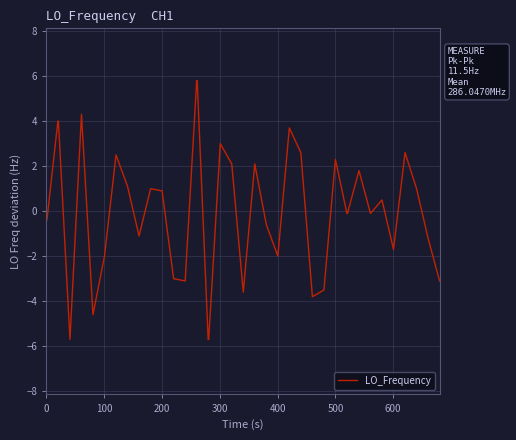

What is the smallest value displayed?

-5.7